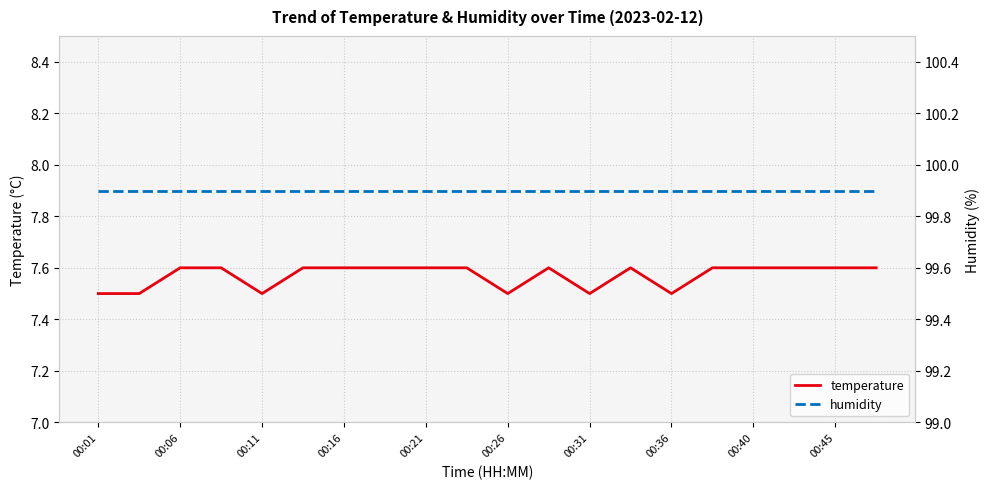

Which series has the largest range (max minus min)?

temperature